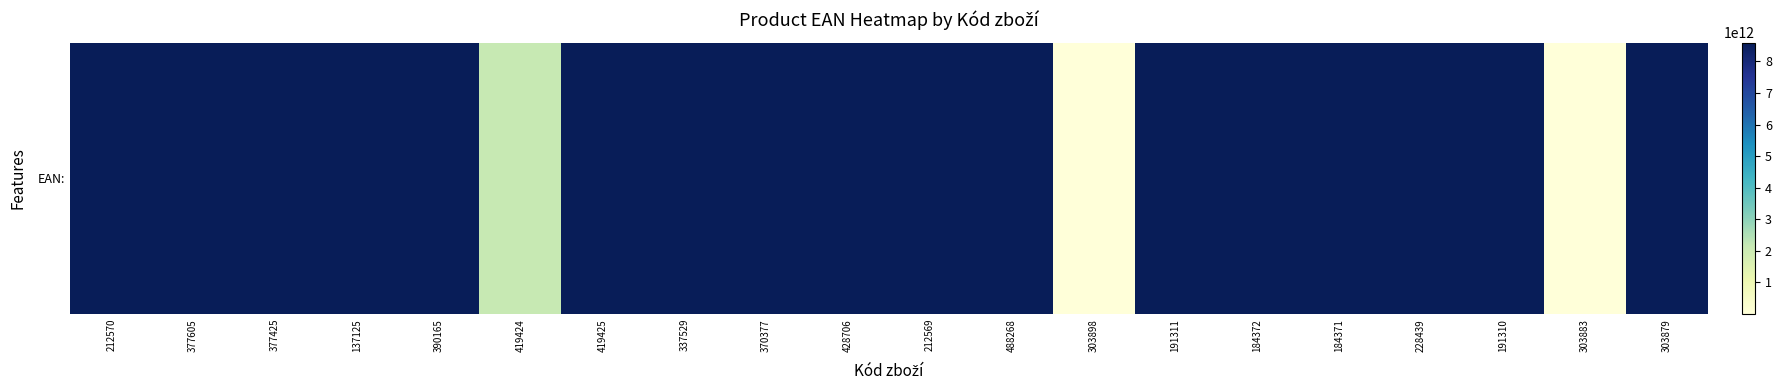

Count the number of values greater than 8593803141398.

9